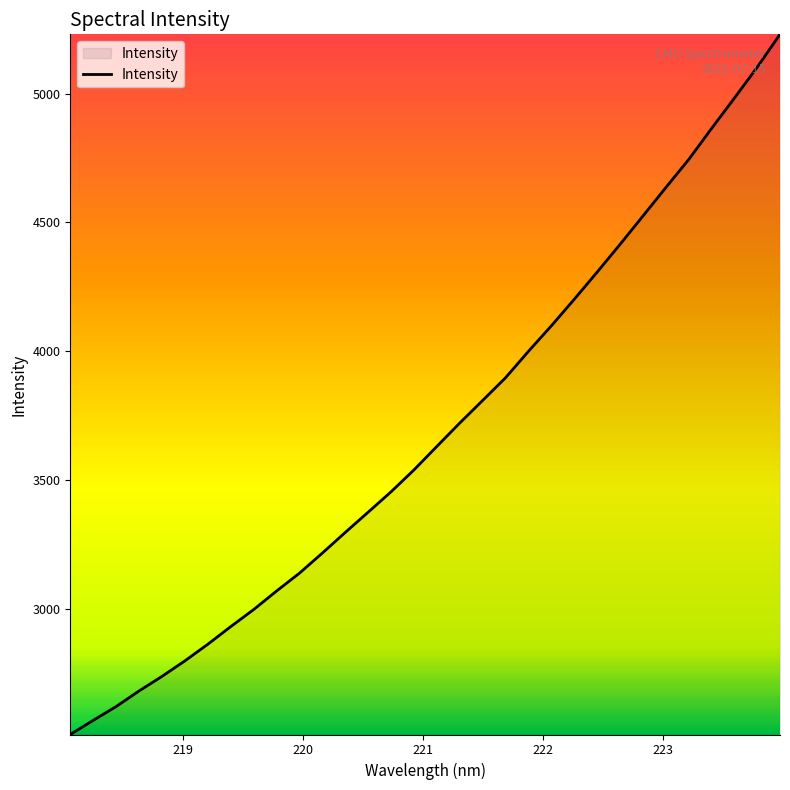

What is the average value?

3685.5